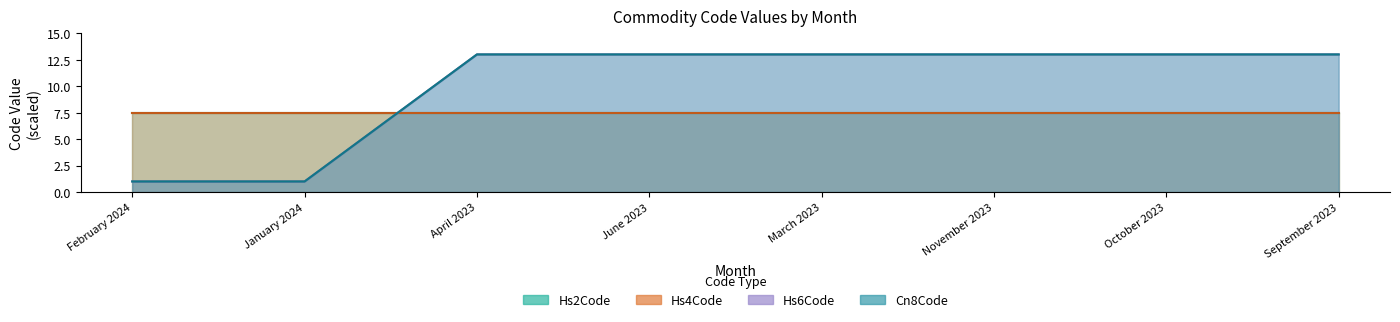

Between June 2023 and April 2023, which is larger?

June 2023